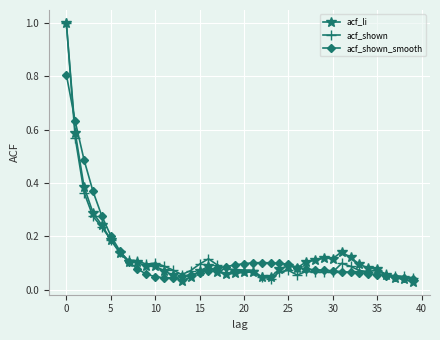

At how many categories does at least one series exceed 0?

40